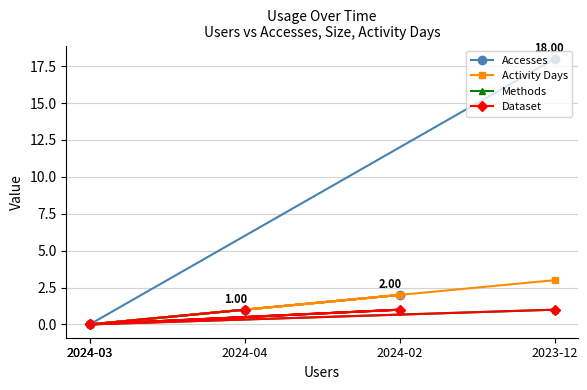

True or false: Methods has more than 2 interior local peaks.

False